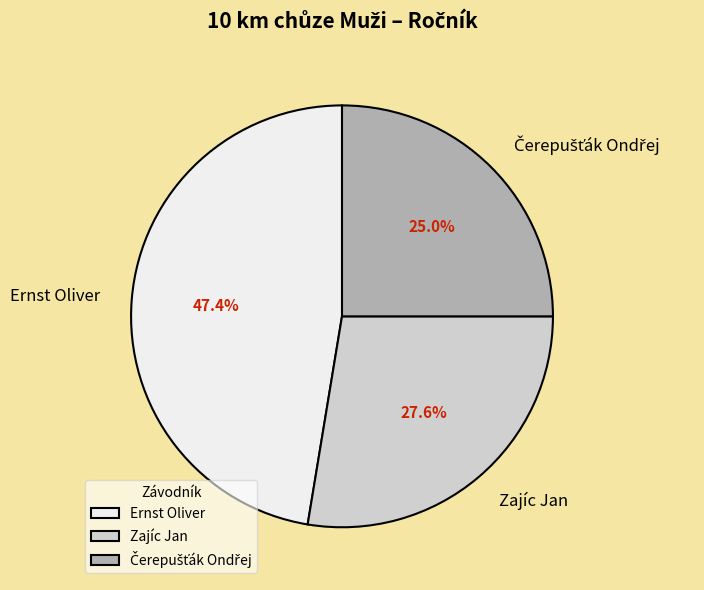

Is there any slice that represents more than half of the pie?

No